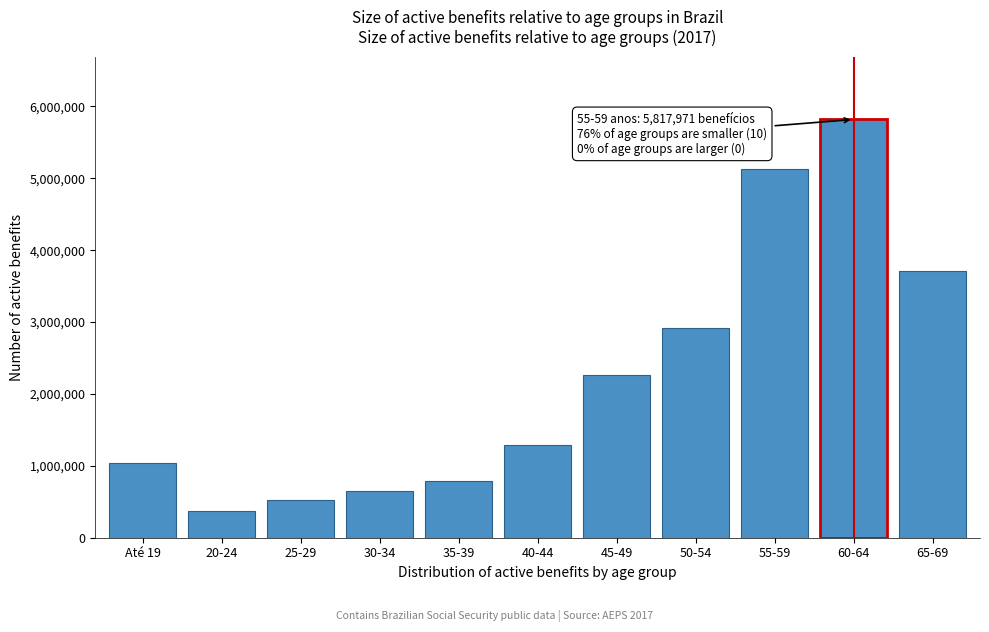

Reading left to right, extract all data points from this chart.

1035270	372355	521115	653388	794028	1288577	2260811	2923543	5132989	5817971	3715716